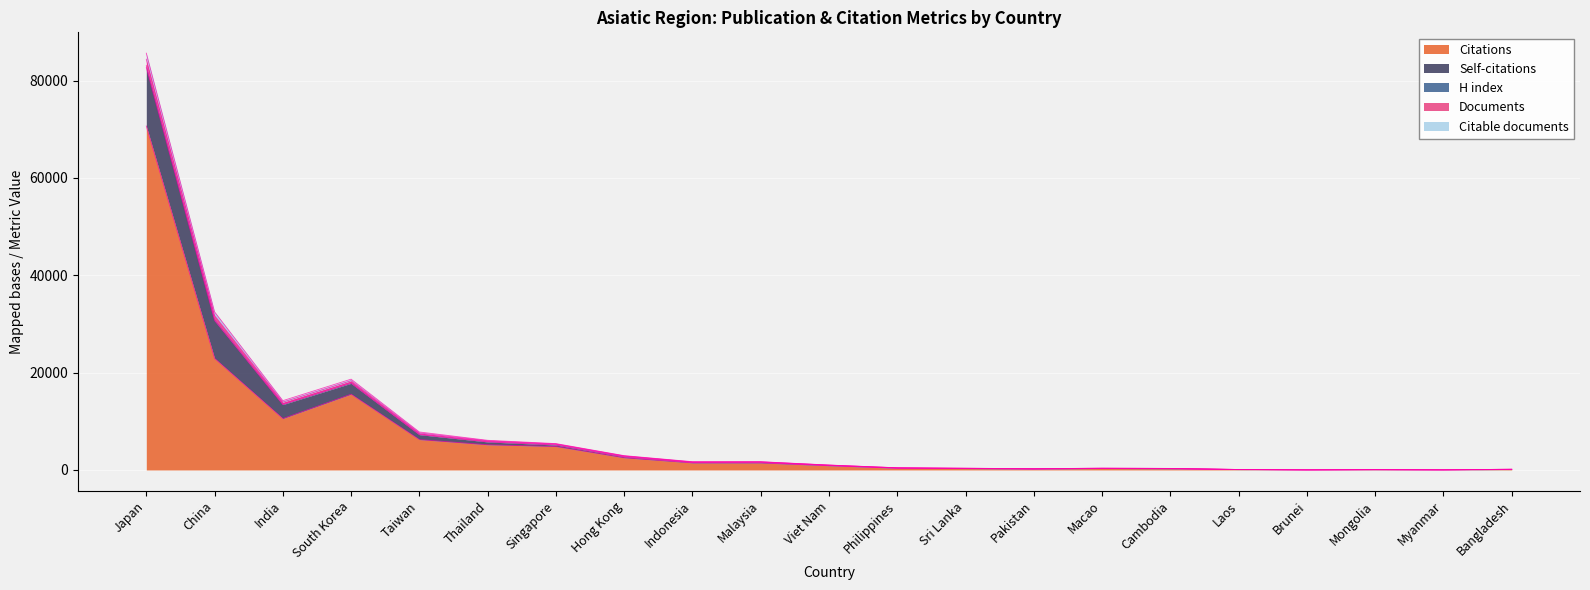

Rank the series at Brunei from lowest to highest value.

Self-citations, Documents, Citable documents, H index, Citations